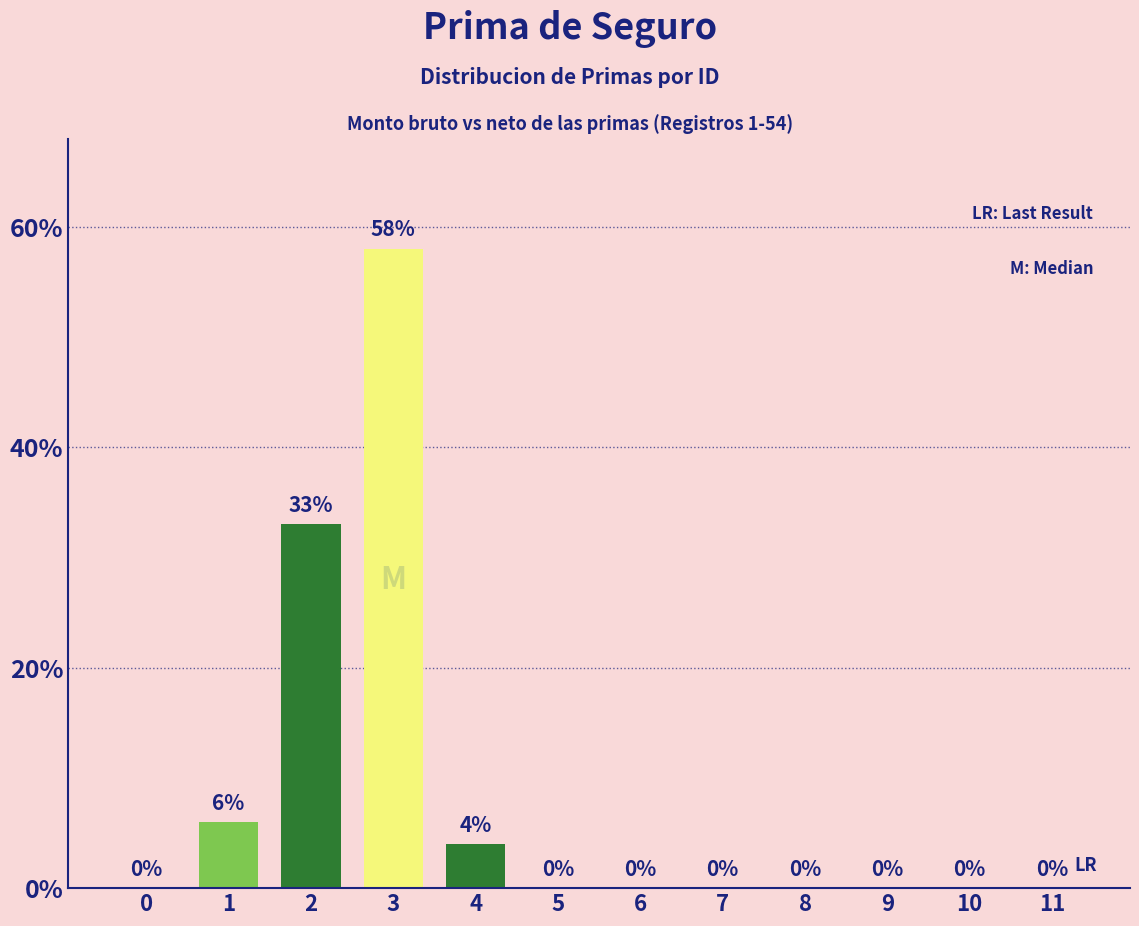

The chart shows a value of 19 at 0. True or false?

False